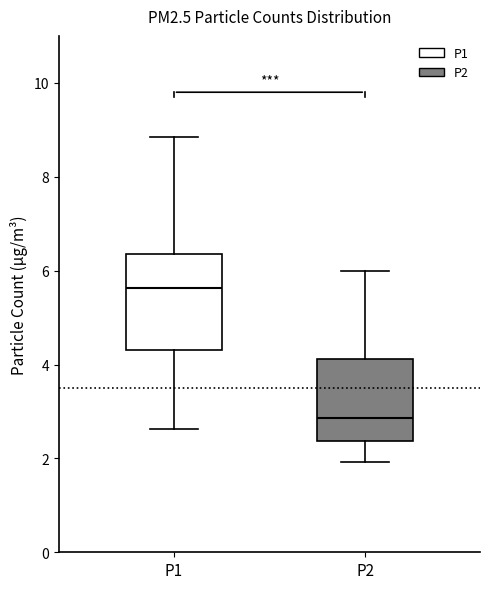

Where does the median line of the box for P2 sit on the y-axis? The values are not printed on the chart, so give them approximately, as read against the axis.

2.8